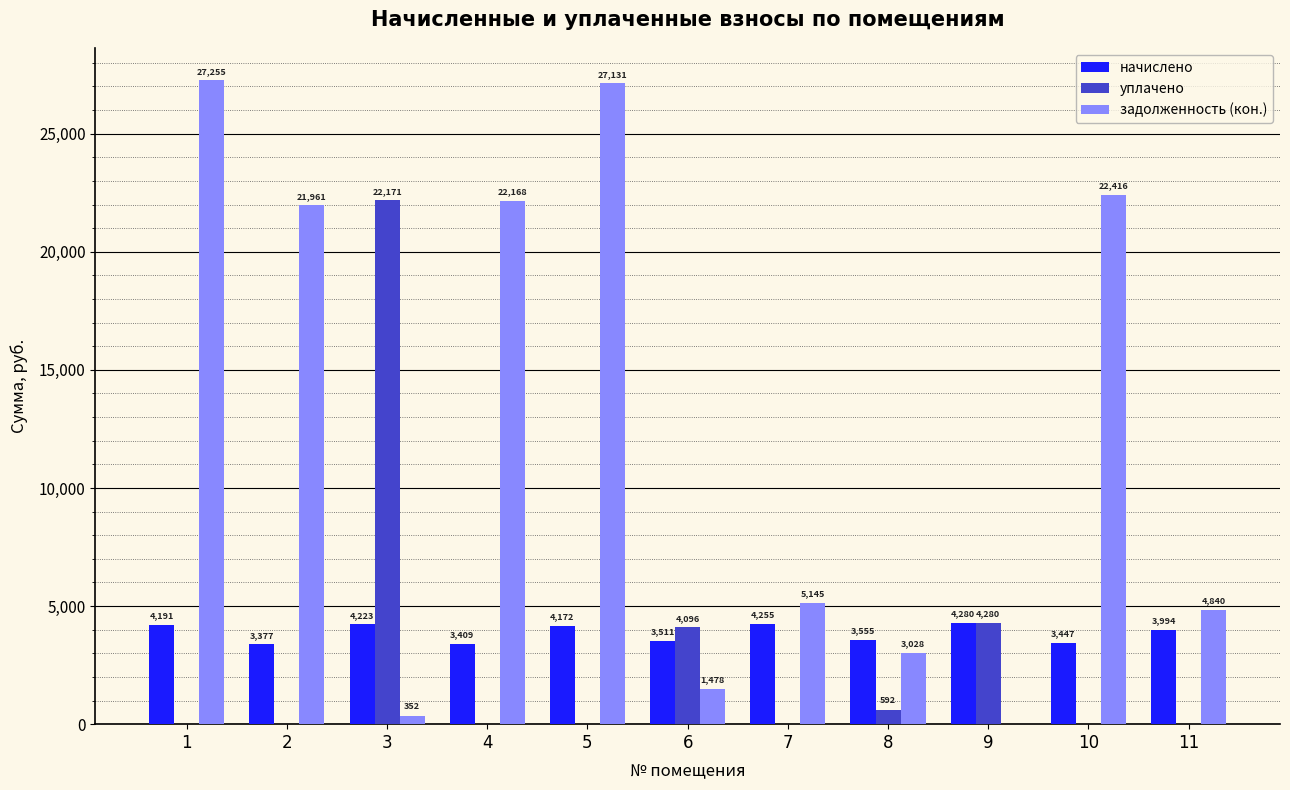

Which series has the widest spread of values?

задолженность (кон.)